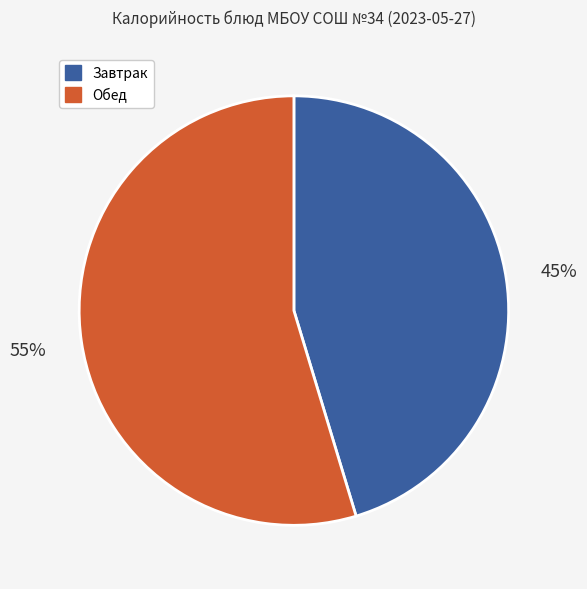

Is there any slice that represents more than half of the pie?

Yes